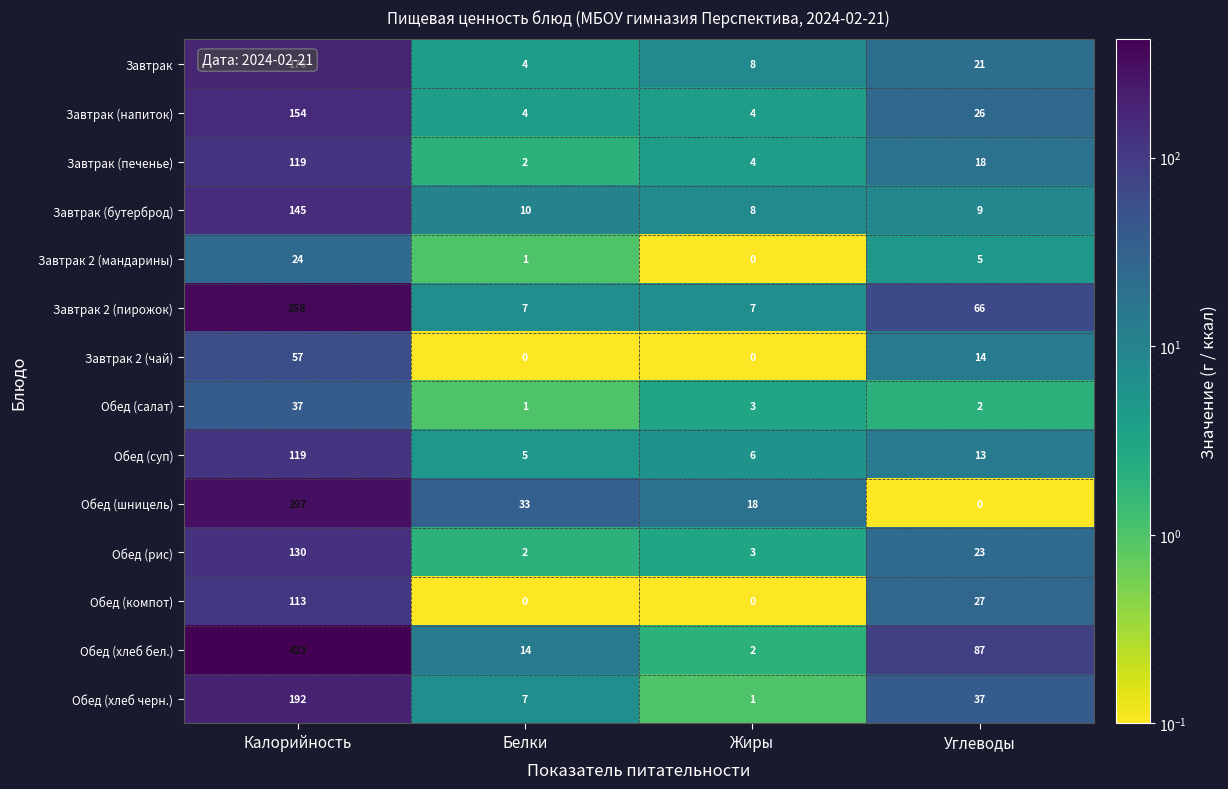

At which label does Завтрак first exceed 21?

Калорийность